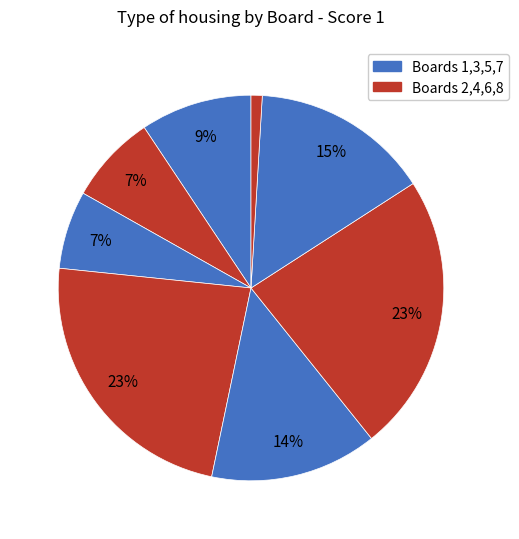

How many slices are in this pie chart?

8